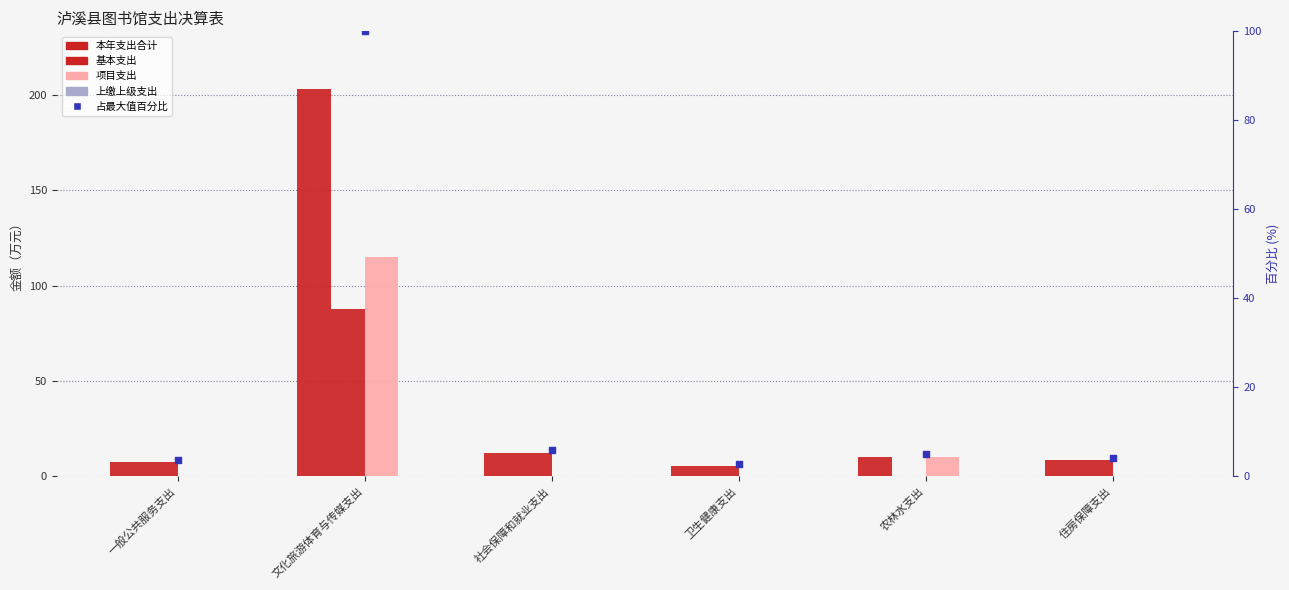

At how many categories does at least one series exceed 21?

1